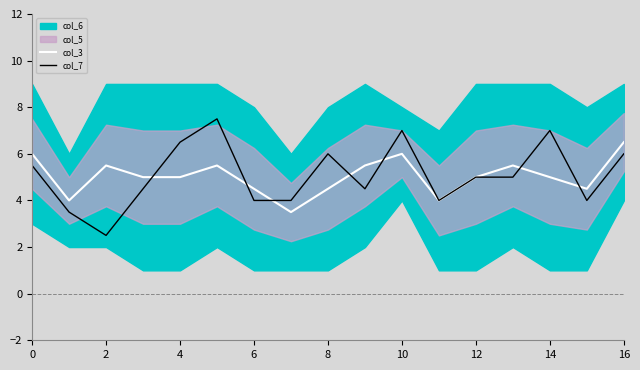

What is the difference between the maximum and minimum values in the col_7 series?

5.0